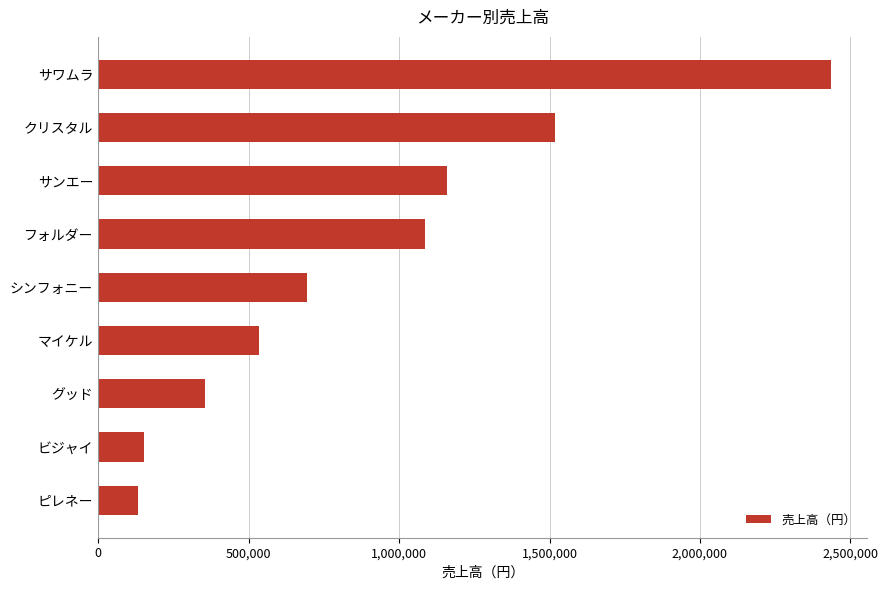

Approximately how many times larger is the value at マイケル compared to フォルダー?

0.5